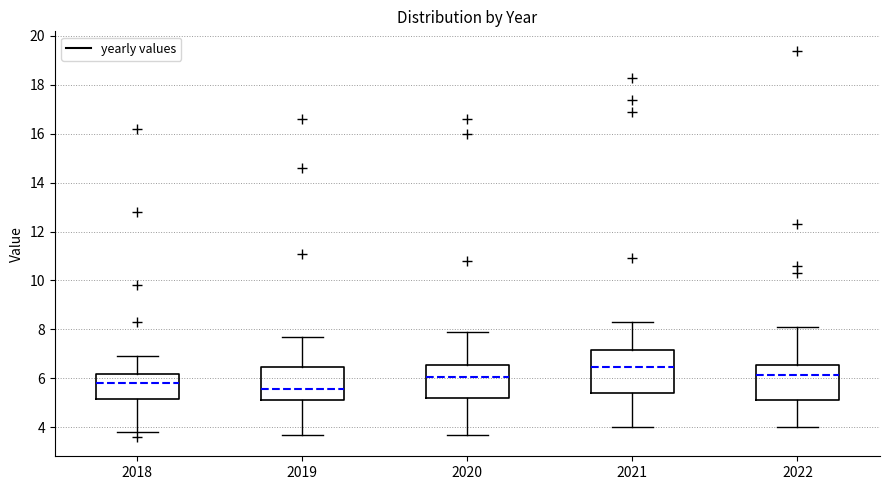

Reading left to right, transcribe this box plot: for each box, give where its median line is, the range the box spans, and where its two whiskers end, as read against the y-axis. The values are not printed on the chart, so give them approximately, as read against the axis.

2018: median 5.8, box 5.2 to 6.2, whiskers 3.8 to 7.0
2019: median 5.6, box 5.2 to 6.4, whiskers 3.8 to 7.8
2020: median 6.0, box 5.2 to 6.6, whiskers 3.8 to 8.0
2021: median 6.4, box 5.4 to 7.2, whiskers 4.0 to 8.4
2022: median 6.2, box 5.2 to 6.6, whiskers 4.0 to 8.2